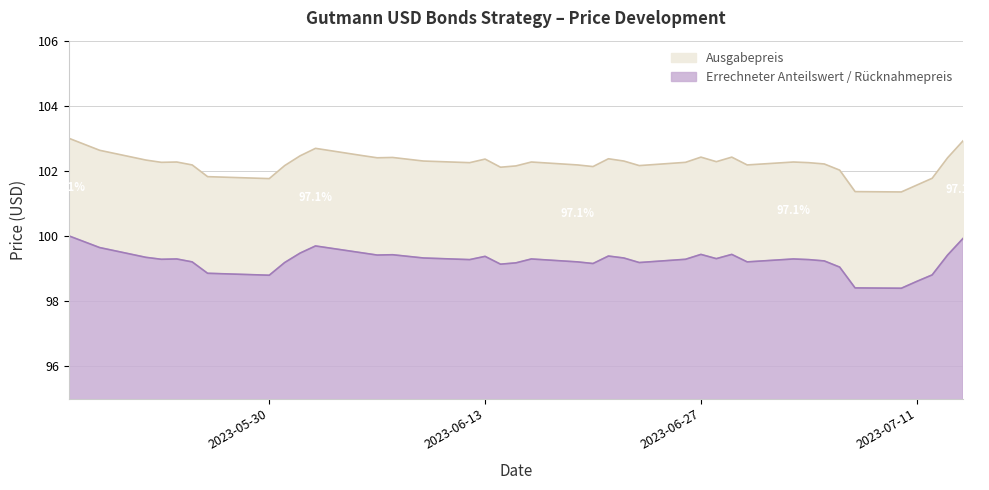

At how many categories does at least one series exceed 99?

40